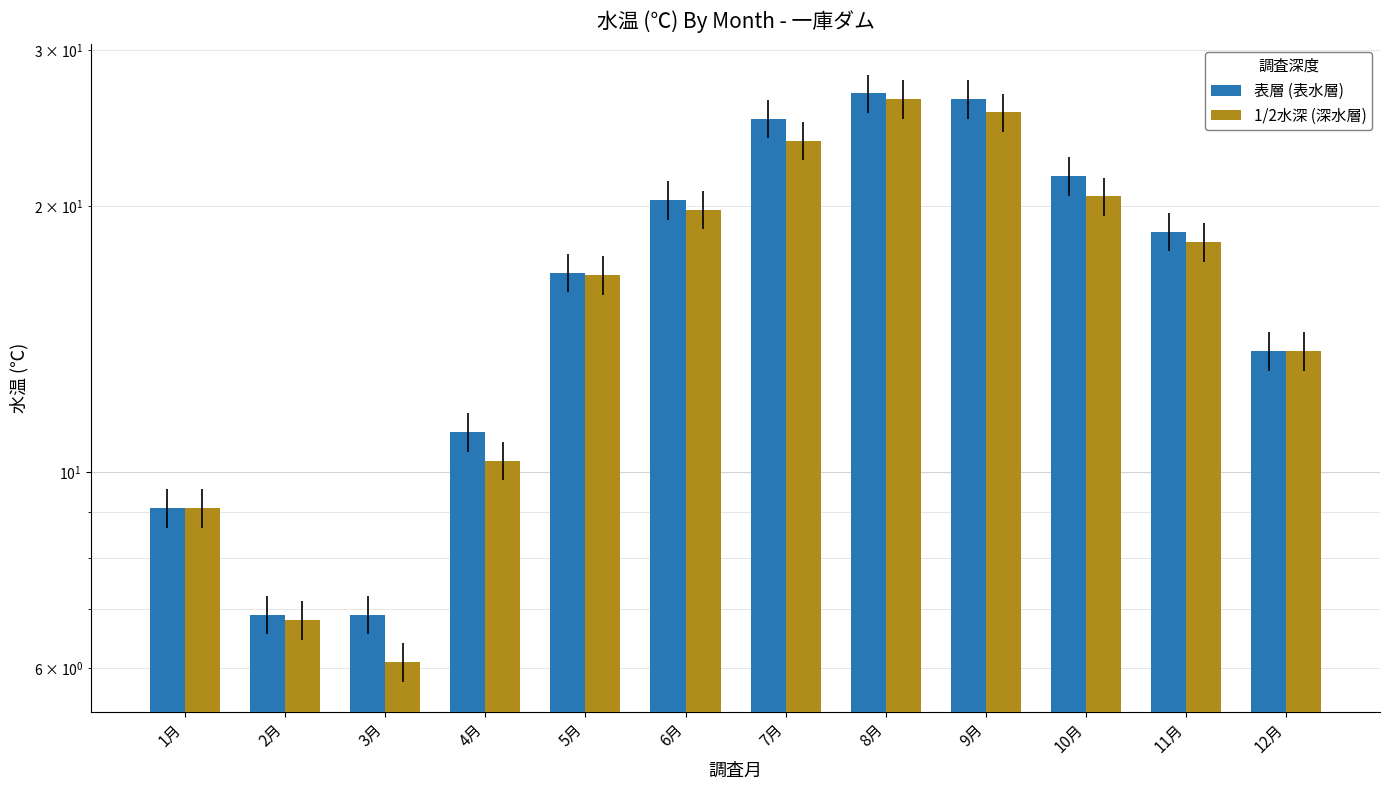

The value of 表層 (表水層) at 1月 is 13.0. True or false?

False